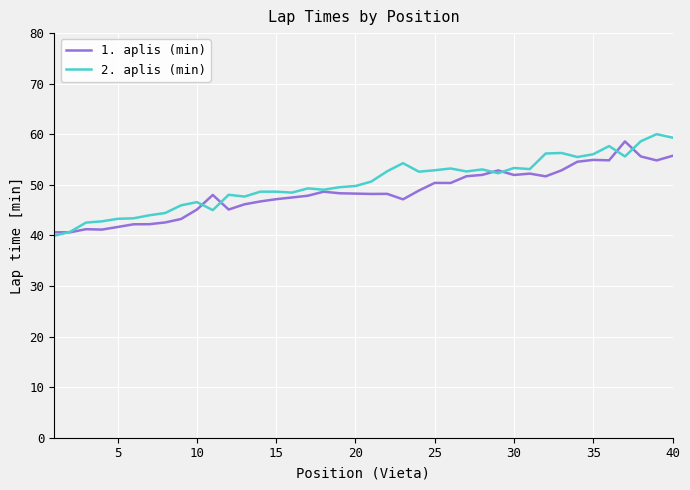

What is the highest value of the 1. aplis (min) series?

58.6